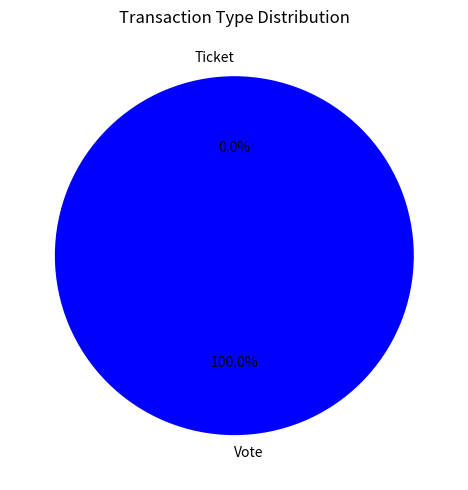

How many slices are in this pie chart?

2